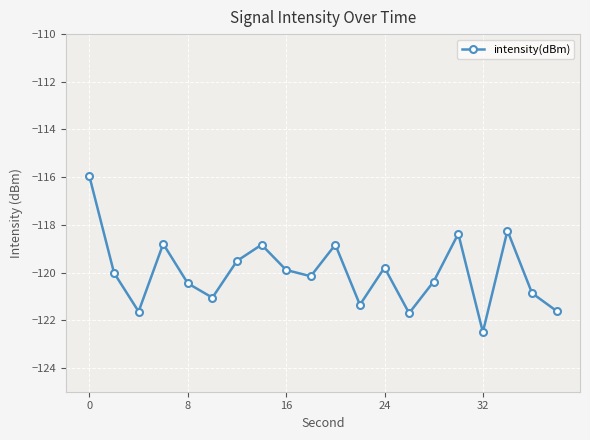

How many data points are above -120?

9